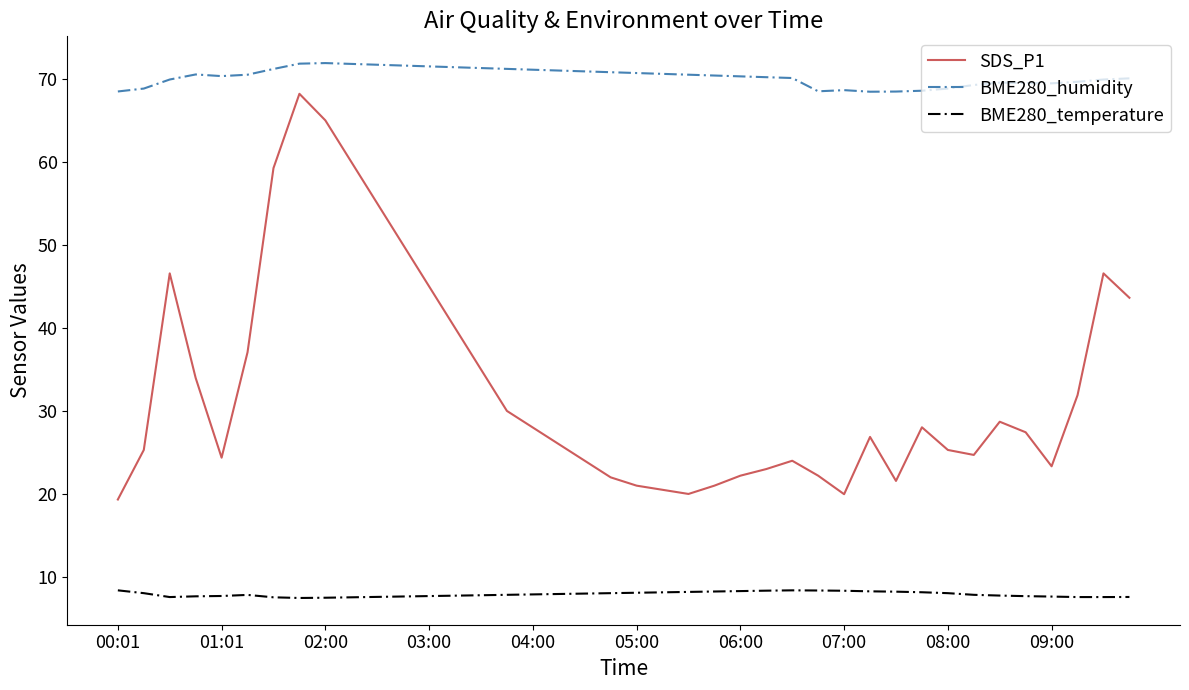

True or false: BME280_temperature and SDS_P1 intersect in this chart.

False